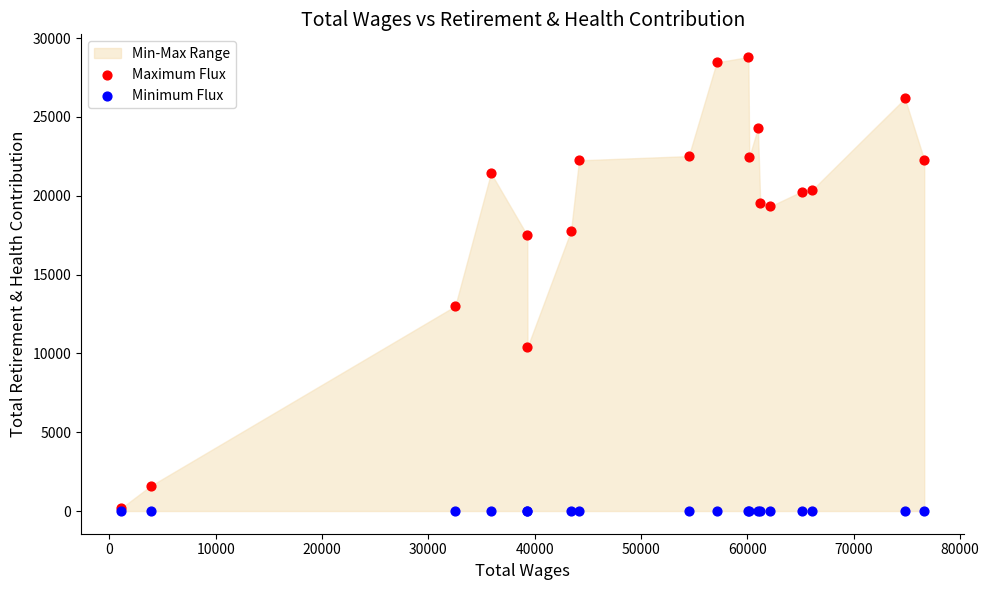

Across all series, what Y value is closest to 14398?

12996